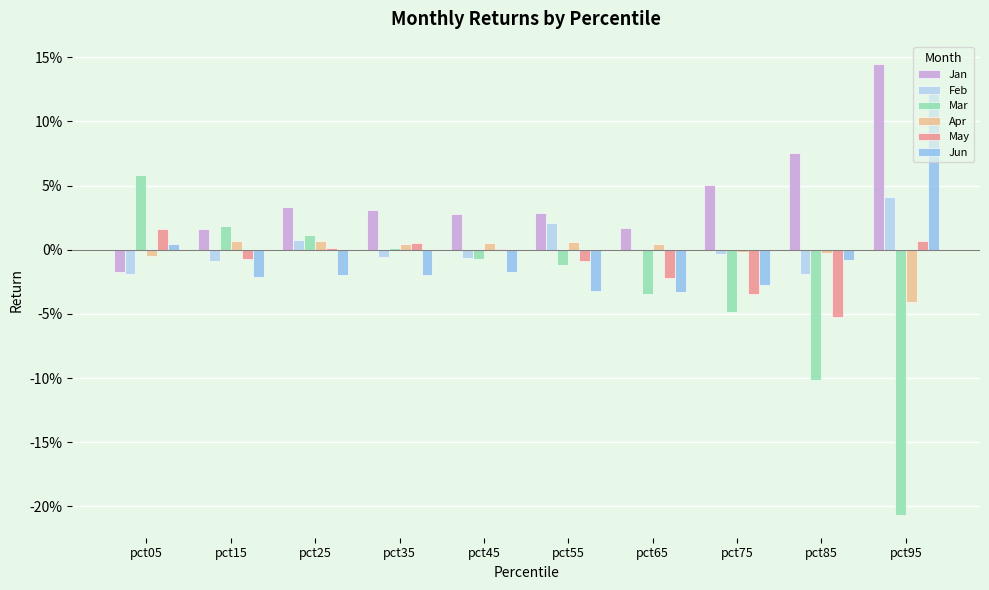

List the labels in order of Jun value, largest first.

pct95, pct05, pct85, pct45, pct25, pct35, pct15, pct75, pct55, pct65